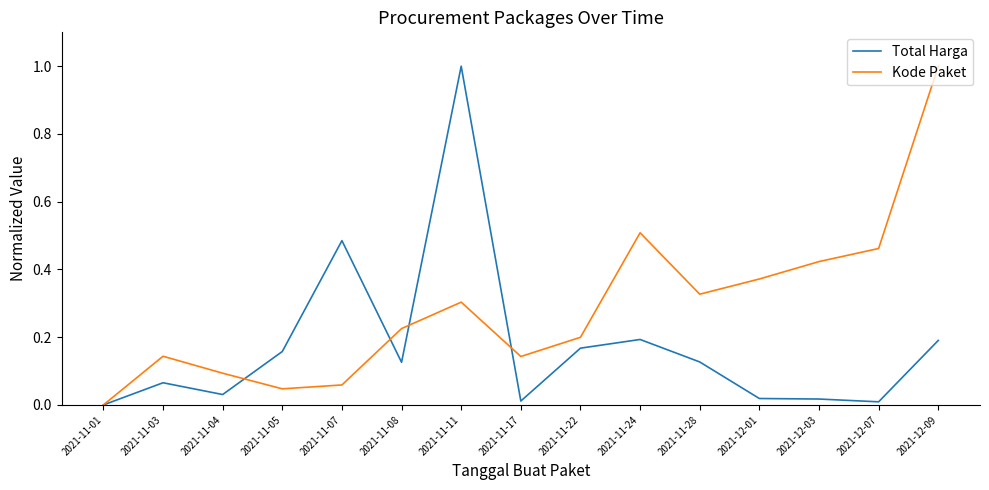

At which category is the sum across all series the highest?

2021-11-11